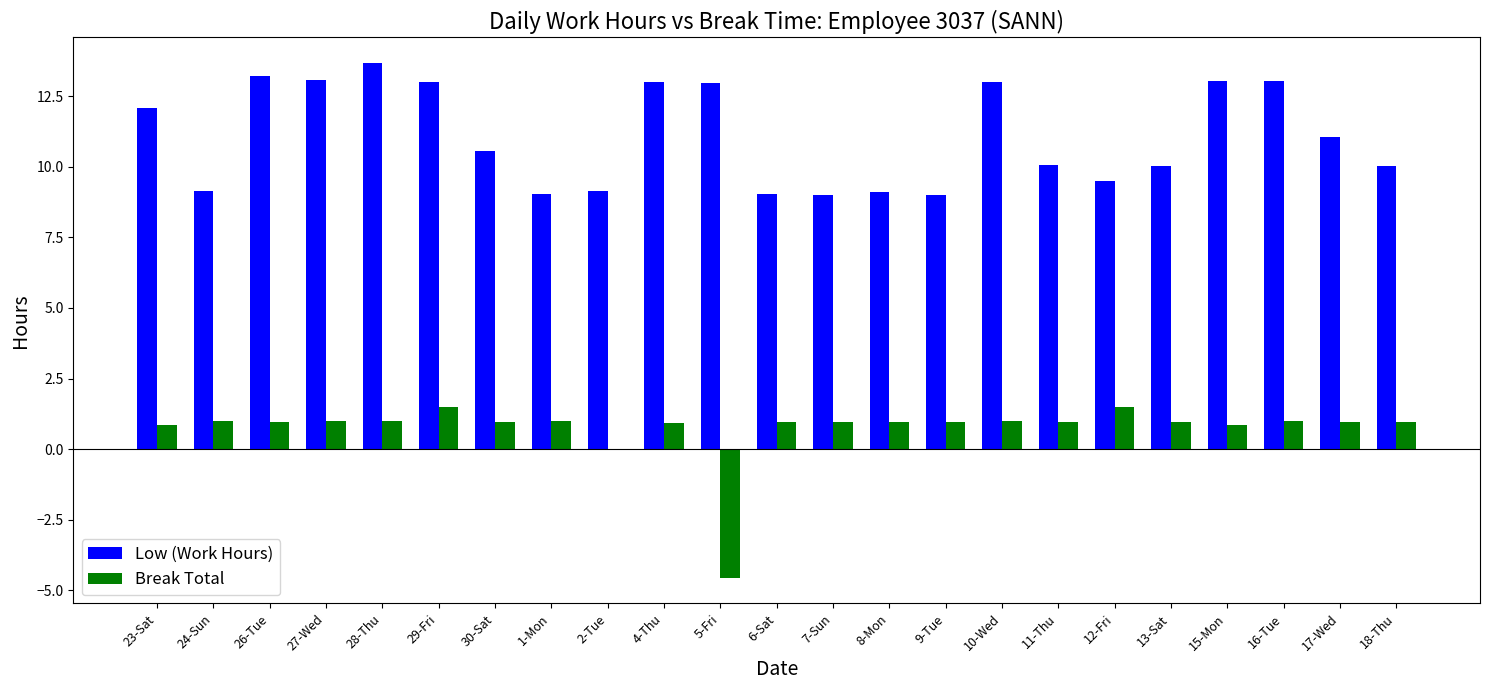

What is the total value across all series at 18-Thu?

11.0